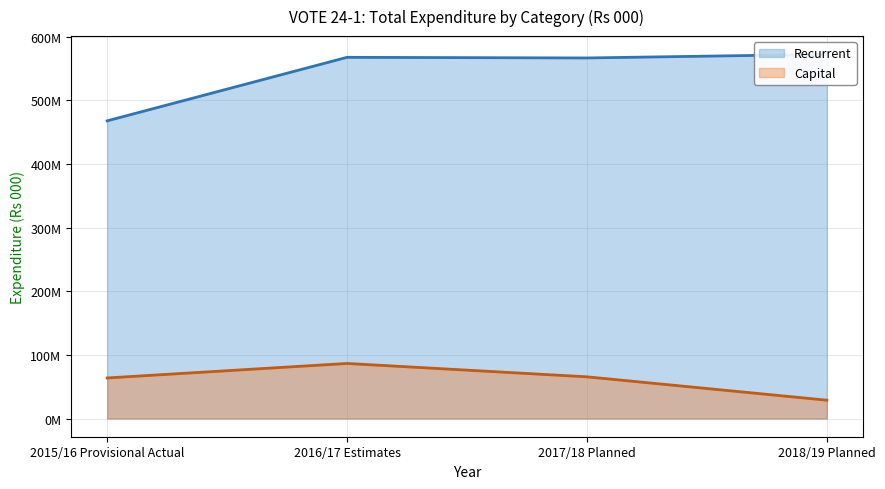

At how many categories does at least one series exceed 419073662?

4